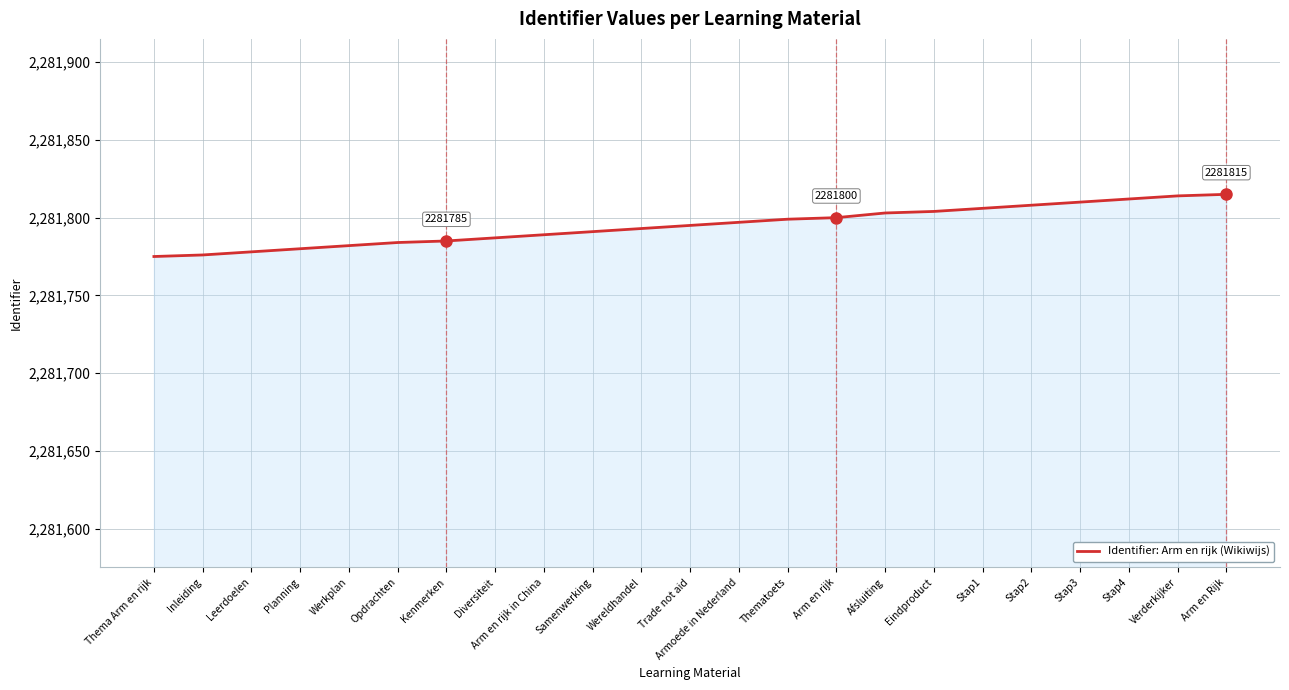

What position from the right is Wereldhandel?

13